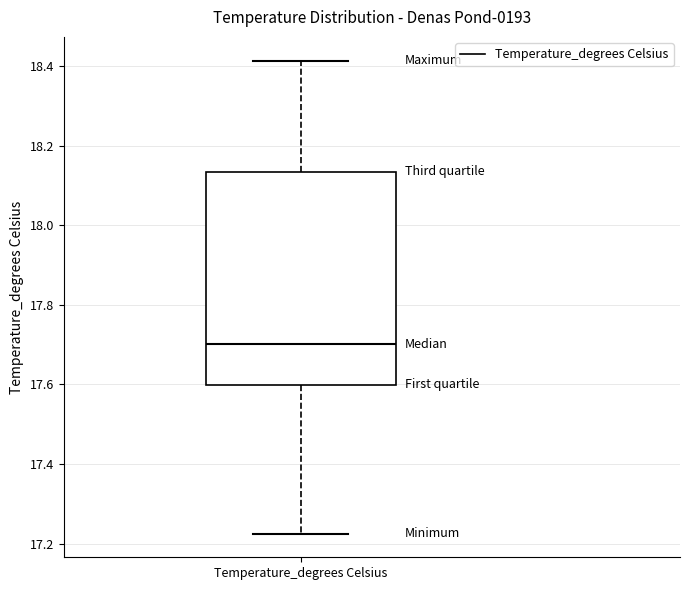

Read this box plot against the y-axis: the position of the median line, the range covered by the box, and the ends of both whiskers. The values are not printed on the chart, so give them approximately, as read against the axis.

median 17.70, box 17.60 to 18.14, whiskers 17.22 to 18.42